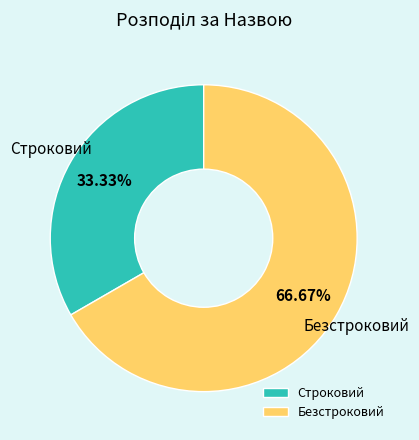

Which has a higher value, Строковий or Безстроковий?

Безстроковий